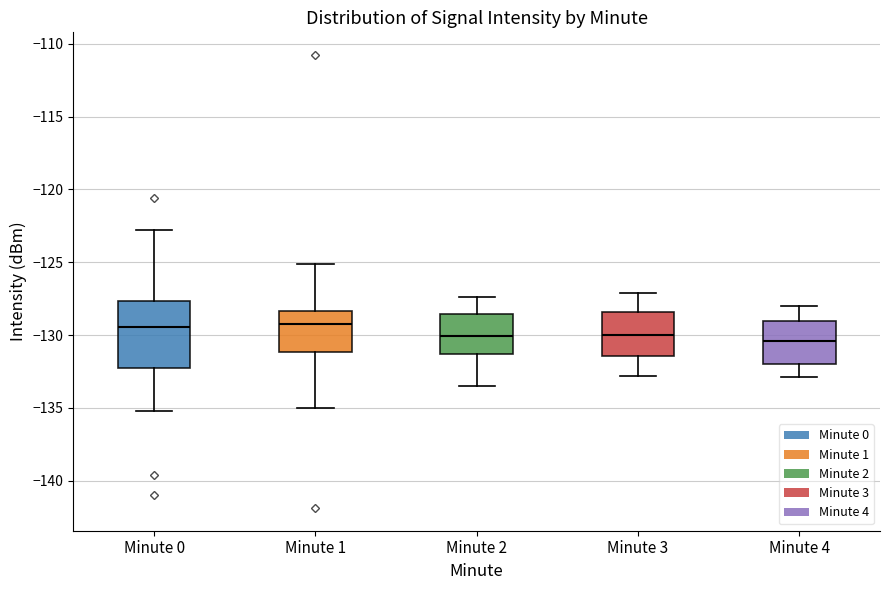

Reading left to right, transcribe this box plot: for each box, give where its median line is, the range the box spans, and where its two whiskers end, as read against the y-axis. The values are not printed on the chart, so give them approximately, as read against the axis.

Minute 0: median -129.5, box -132.0 to -127.5, whiskers -135.0 to -123.0
Minute 1: median -129.5, box -131.0 to -128.5, whiskers -135.0 to -125.0
Minute 2: median -130.0, box -131.5 to -128.5, whiskers -133.5 to -127.5
Minute 3: median -130.0, box -131.5 to -128.5, whiskers -133.0 to -127.0
Minute 4: median -130.5, box -132.0 to -129.0, whiskers -133.0 to -128.0